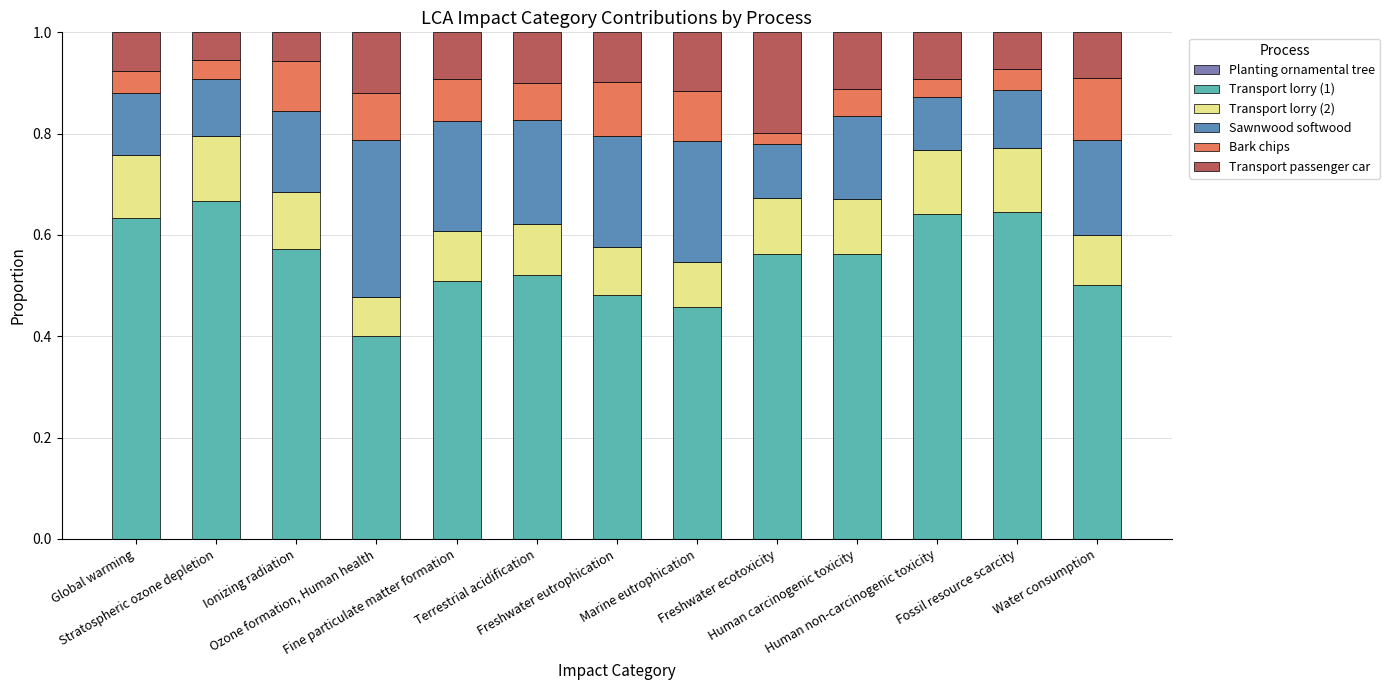

Are the bars horizontal?

No